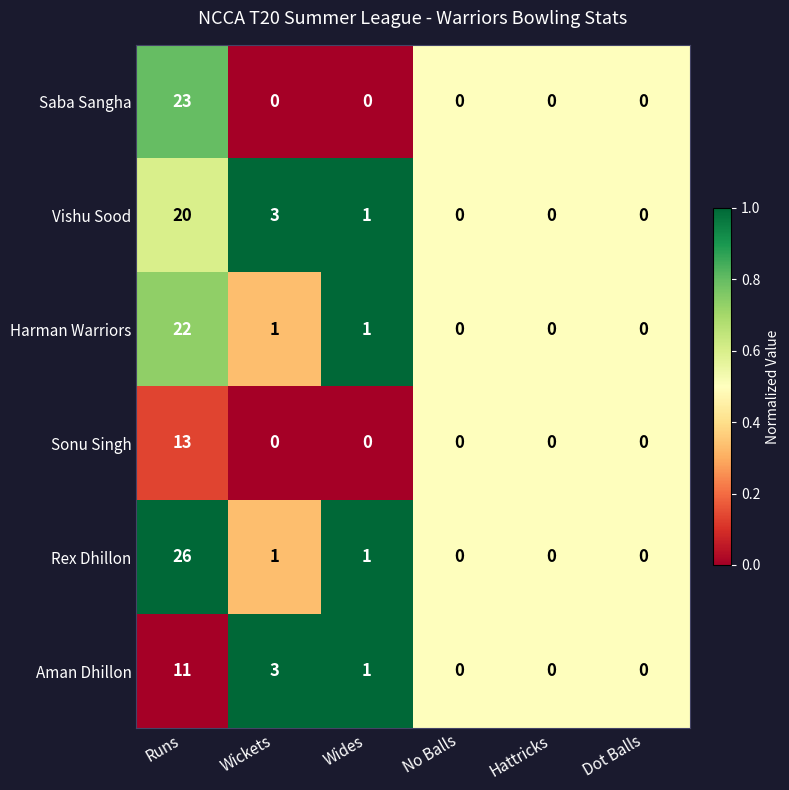

Is it true that Saba Sangha equals 0 at Hattricks?

True